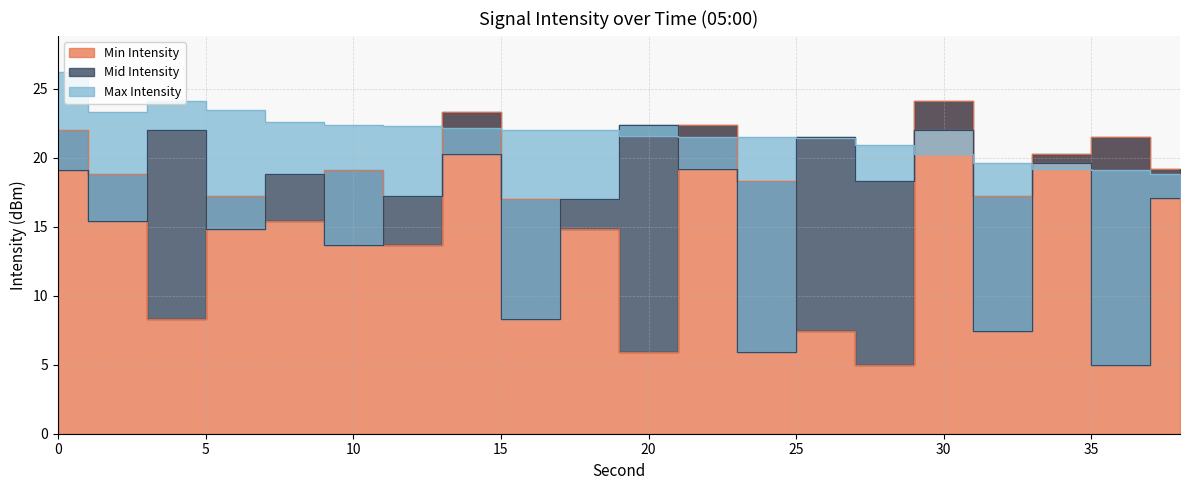

Where is the first local minimum for Max Intensity?

2